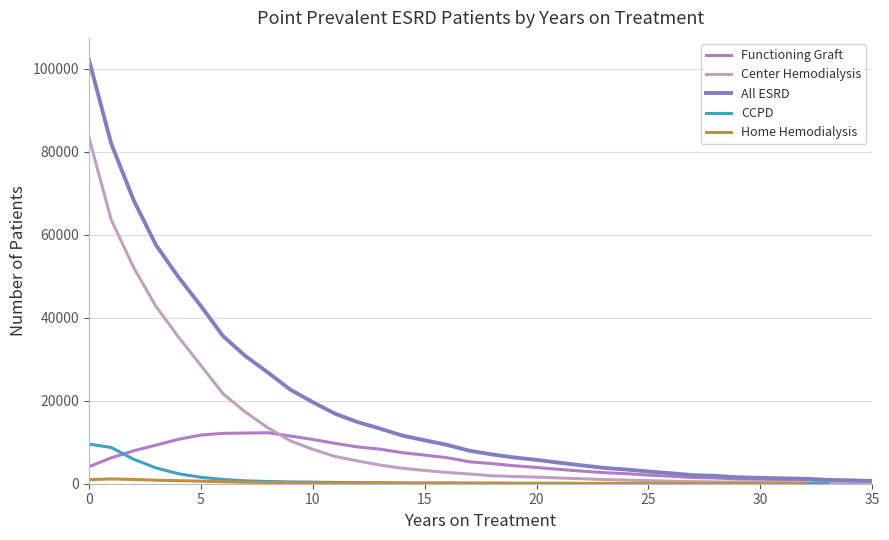

What is the greatest value displayed?

102343.0